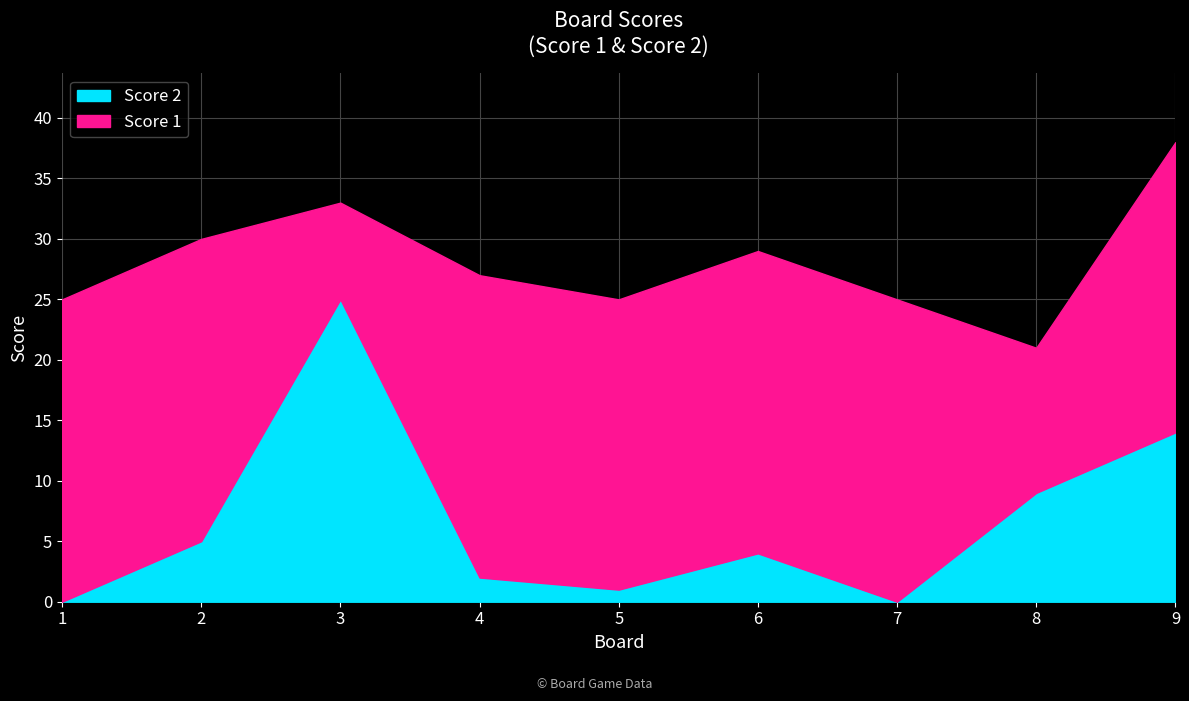

The value at 9 is 14. True or false?

True